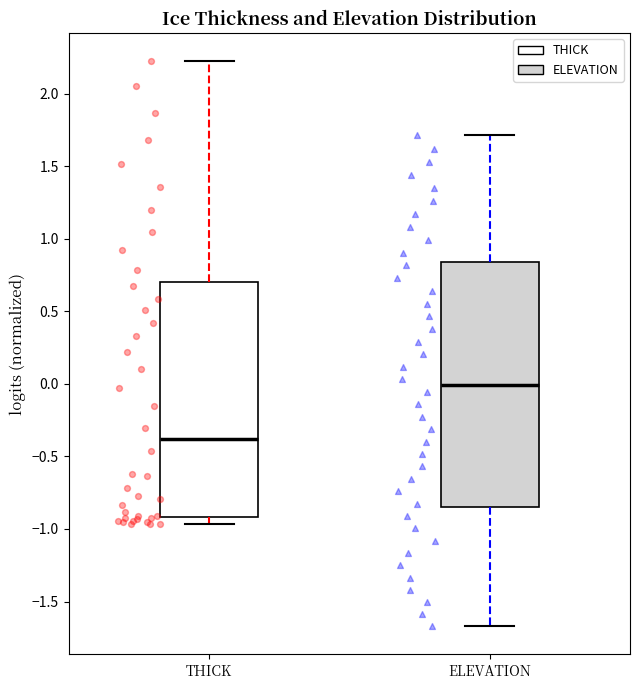

Reading left to right, transcribe this box plot: for each box, give where its median line is, the range the box spans, and where its two whiskers end, as read against the y-axis. The values are not printed on the chart, so give them approximately, as read against the axis.

THICK: median -0.40, box -0.90 to 0.70, whiskers -0.95 to 2.20
ELEVATION: median 0.00, box -0.85 to 0.85, whiskers -1.65 to 1.70